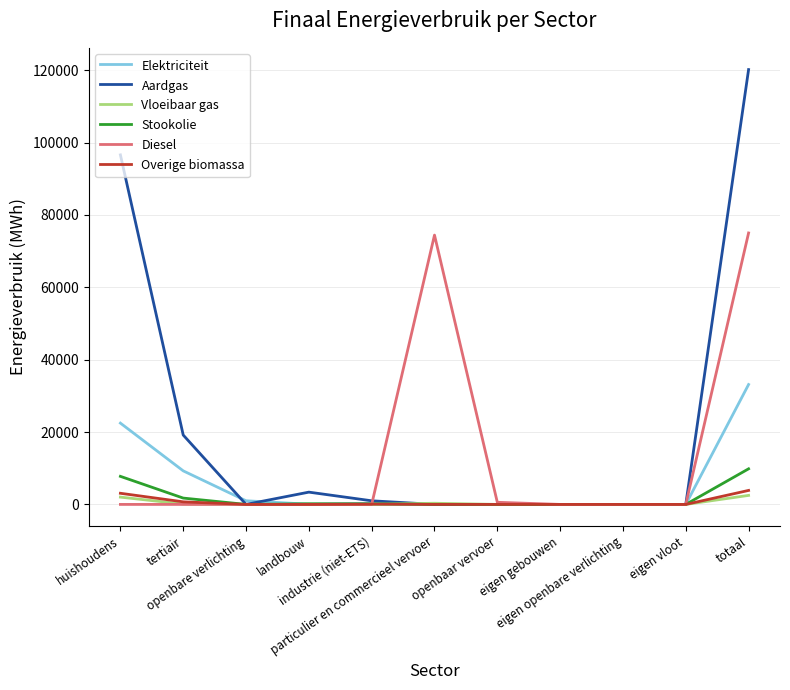

Which series has the widest spread of values?

Aardgas